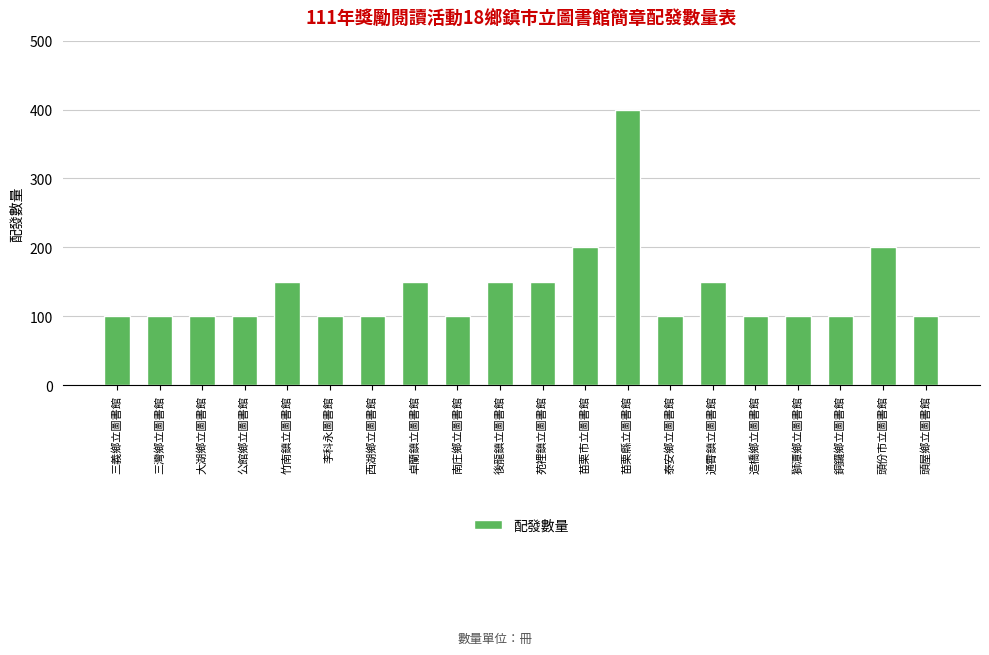

What value does the data have at 卓蘭鎮立圖書館, to the nearest 10?

150